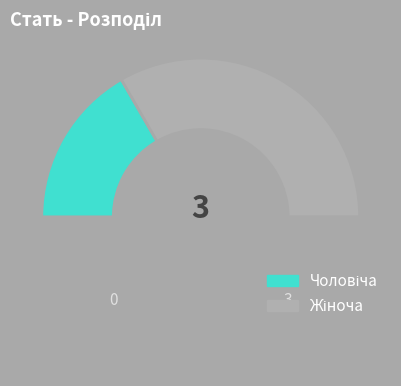

Does any single category account for the majority?

Yes